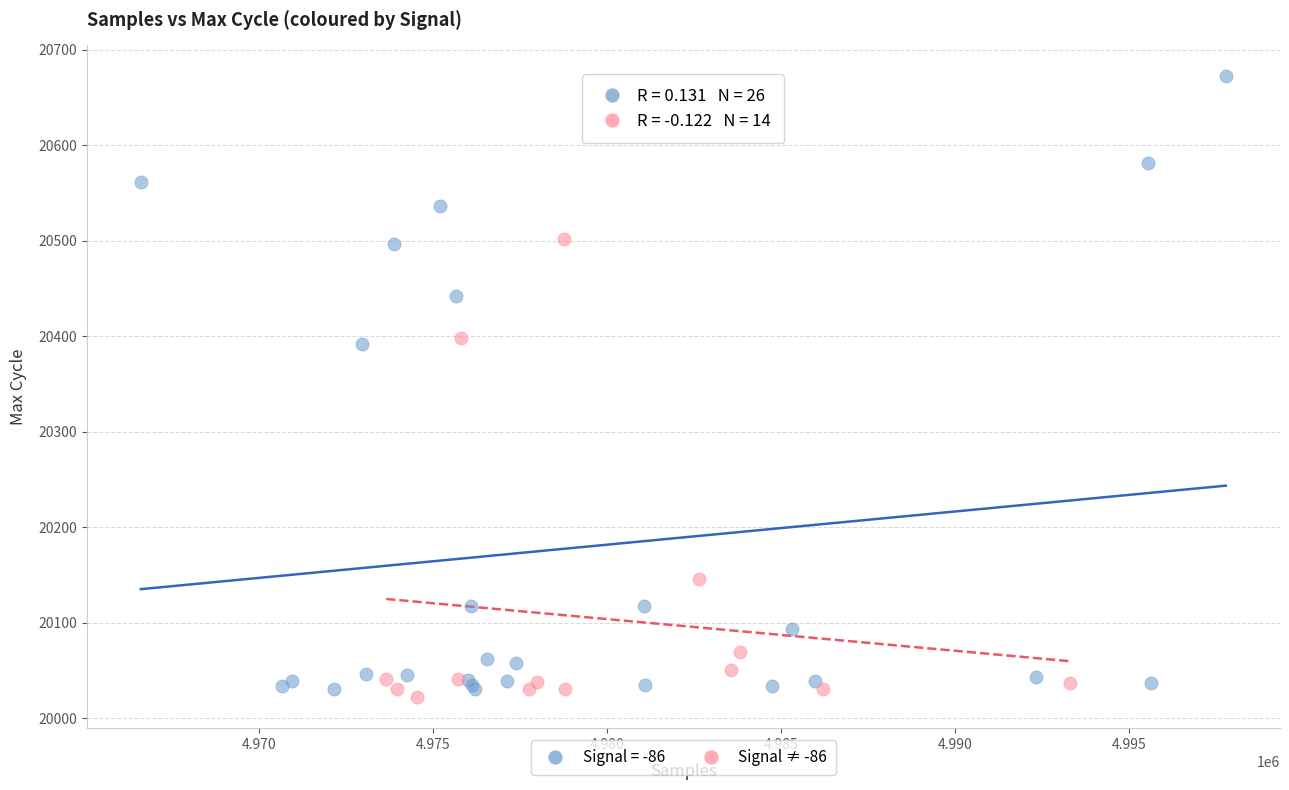

Which series contains the highest Y value?

Signal = -86